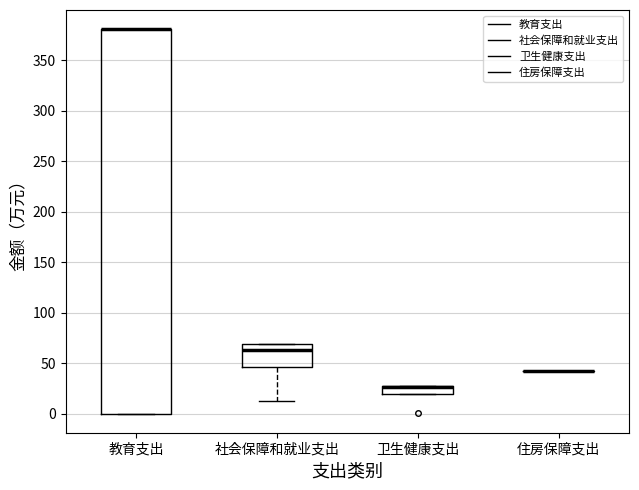

Which box is the tallest, from its lower edge to its upper edge?

教育支出